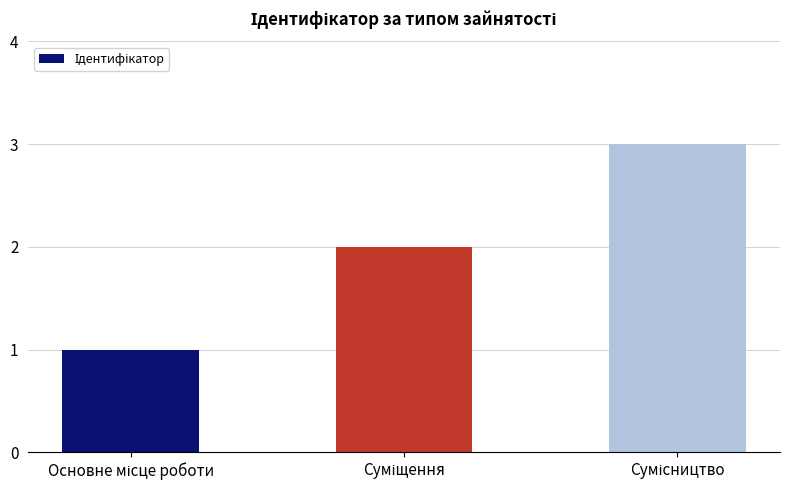

What is the maximum value shown in the chart?

3